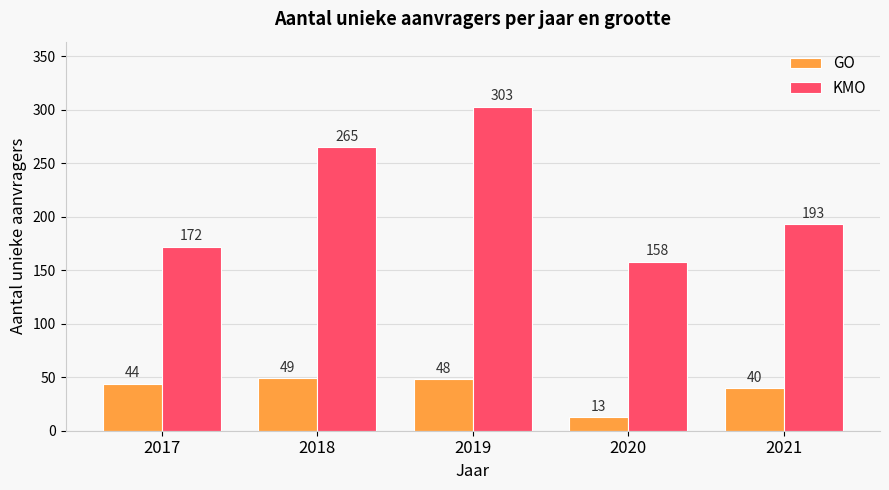

At which label does GO reach its minimum?

2020